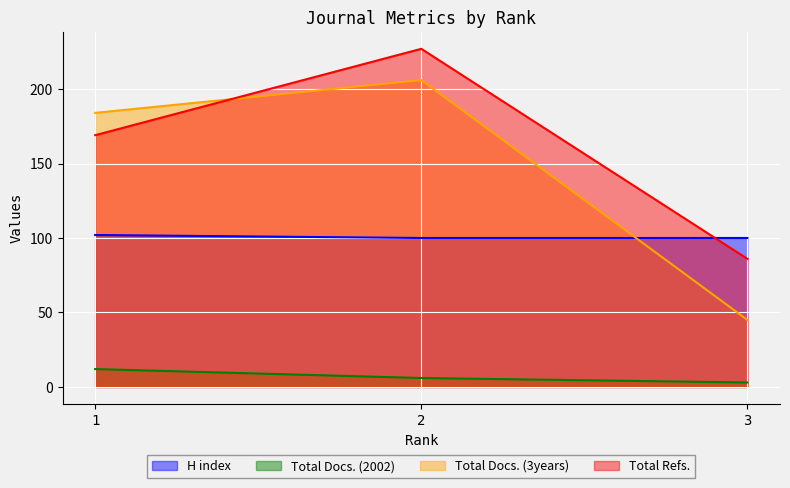

Count the Total Docs. (3years) values in the range 45 to 206.

3